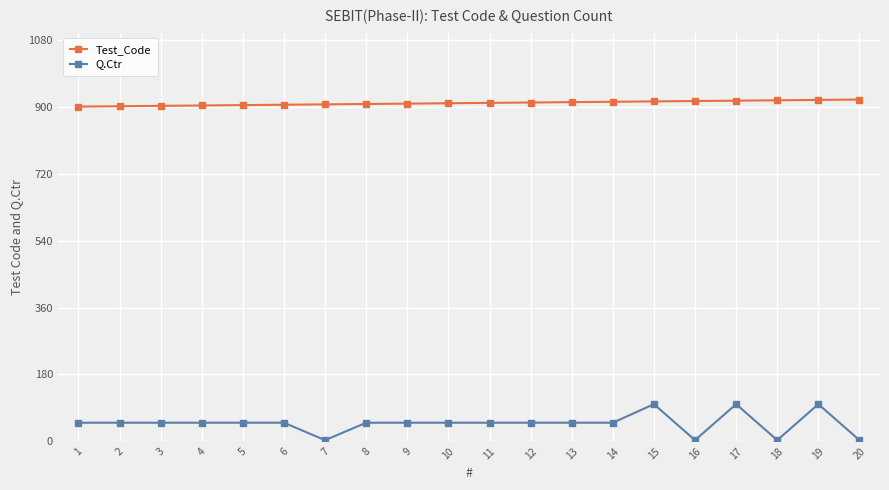

Count the number of data series in this chart.

2